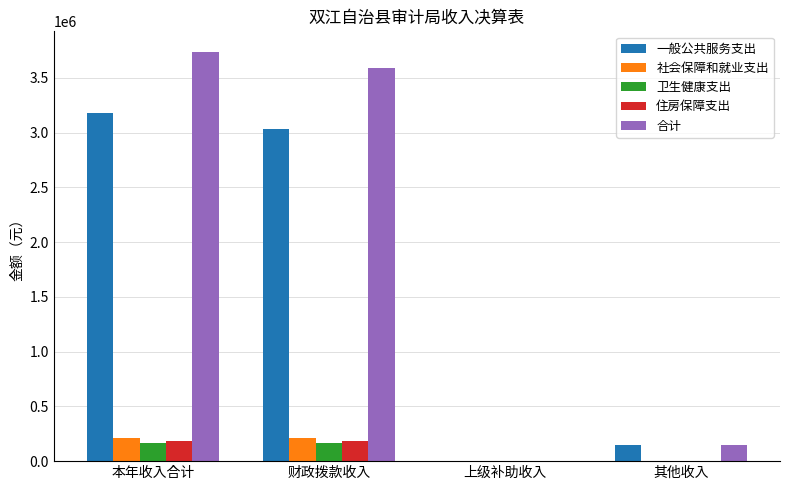

True or false: 一般公共服务支出 has a value of 3180606.0 at 本年收入合计.

True